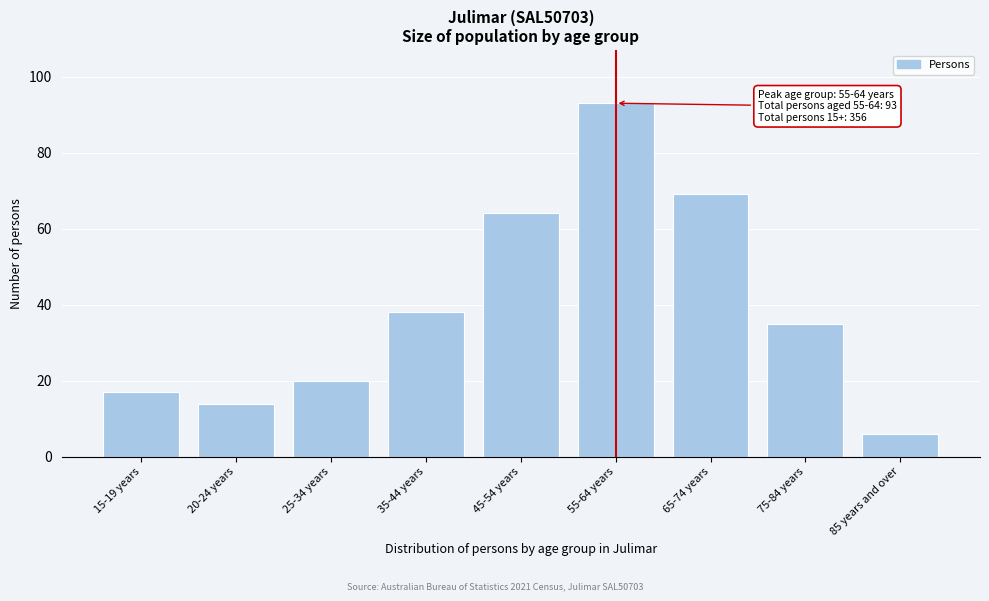

Reading left to right, what are all the values shown in this chart?

15-19 years=17	20-24 years=14	25-34 years=20	35-44 years=38	45-54 years=64	55-64 years=93	65-74 years=69	75-84 years=35	85 years and over=6